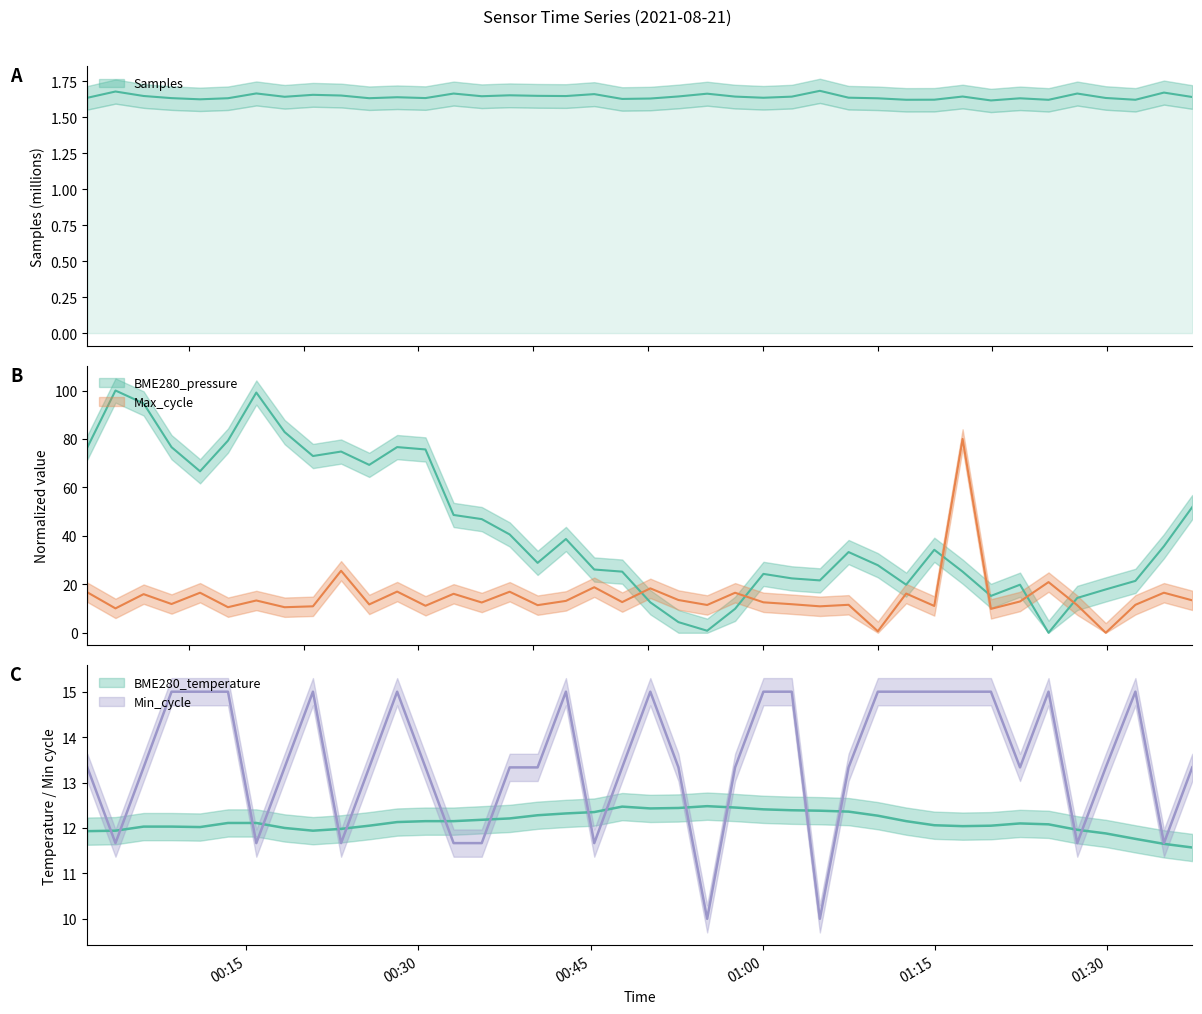

What is the value of the Min_cycle point at the 17th from the left?

13.3